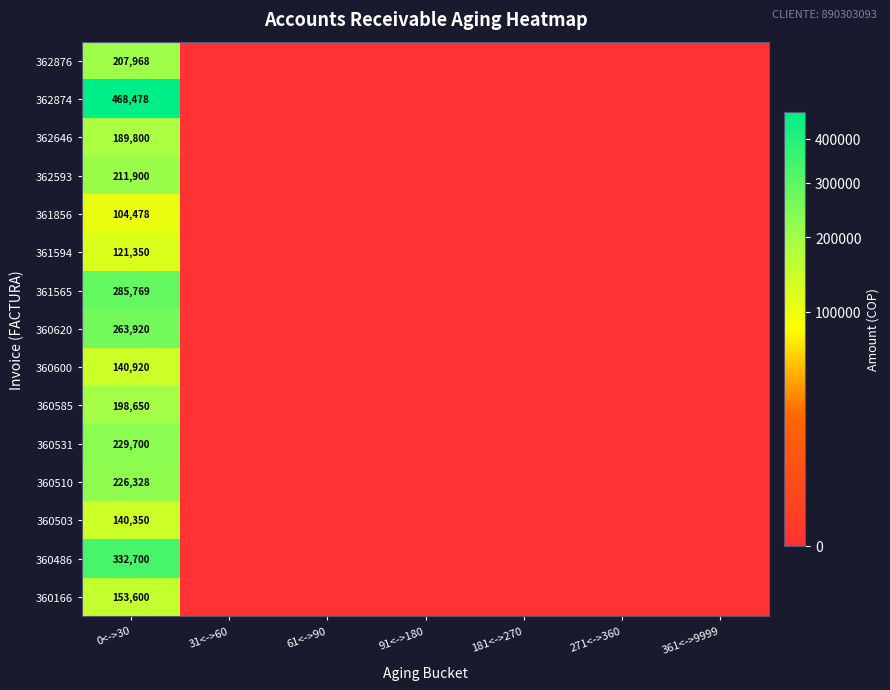

The value of 362876 at 0<->30 is 79190. True or false?

False